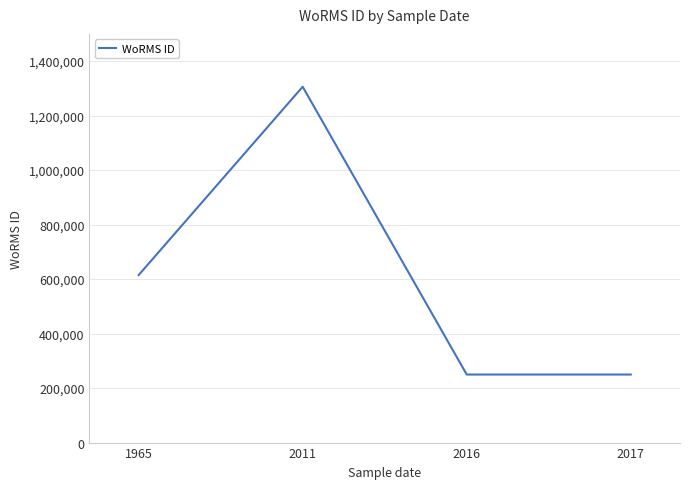

True or false: there are more than 2 points higher than both neighbors.

False